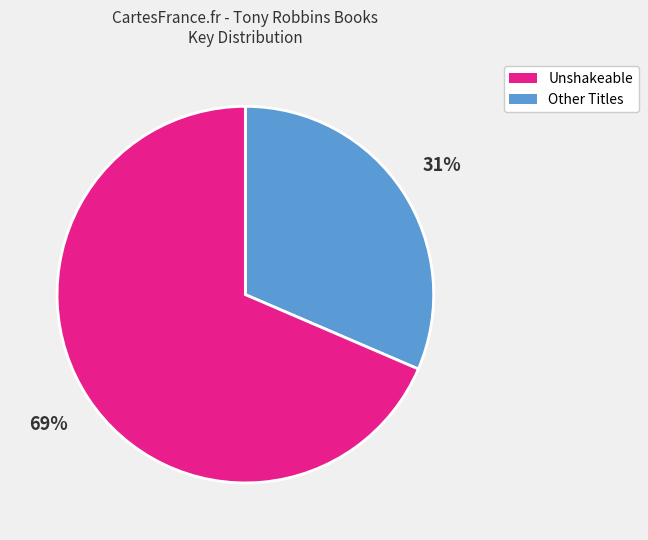

To the nearest percent, what is the average slice percentage?

50%